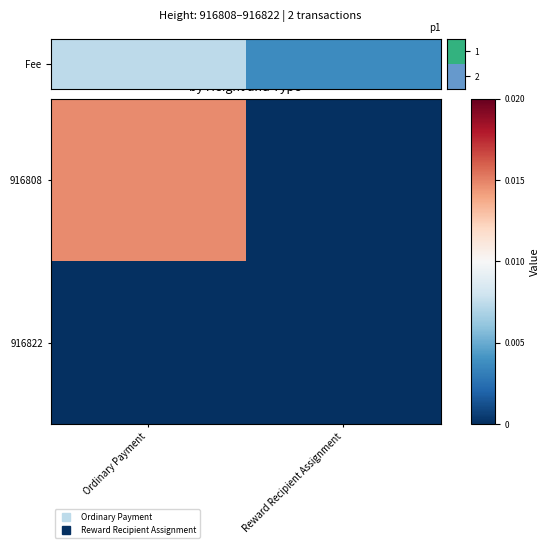

Which series has the largest total across all categories?

Fee